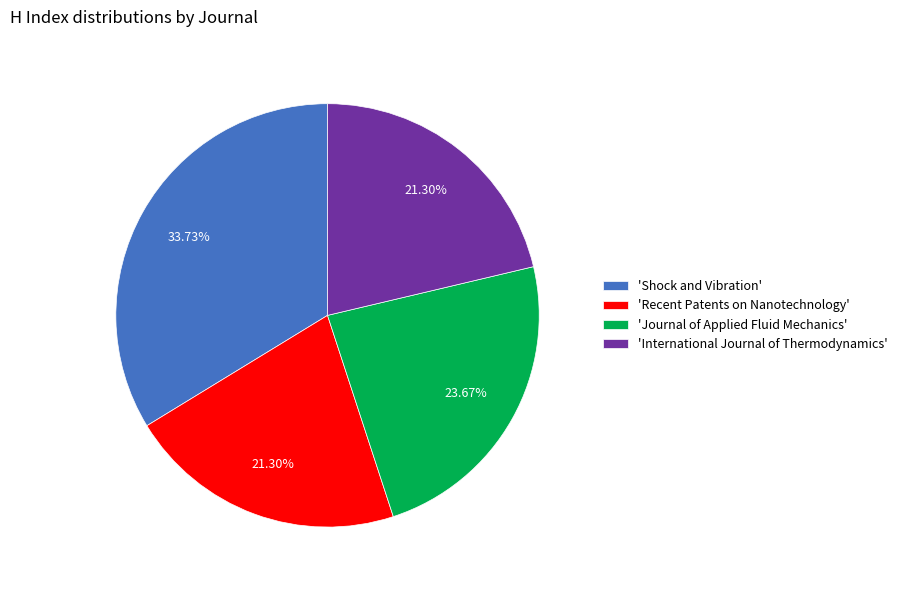

Does 'Recent Patents on Nanotechnology' account for over 50% of the chart?

No